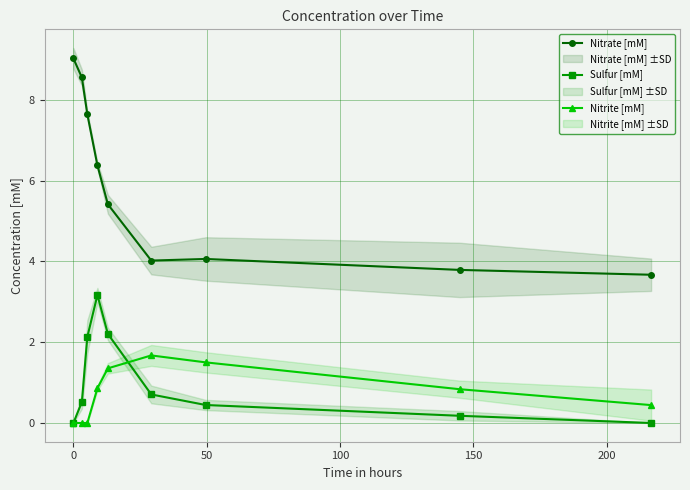

How many interior local peaks does the Sulfur [mM] series have?

1